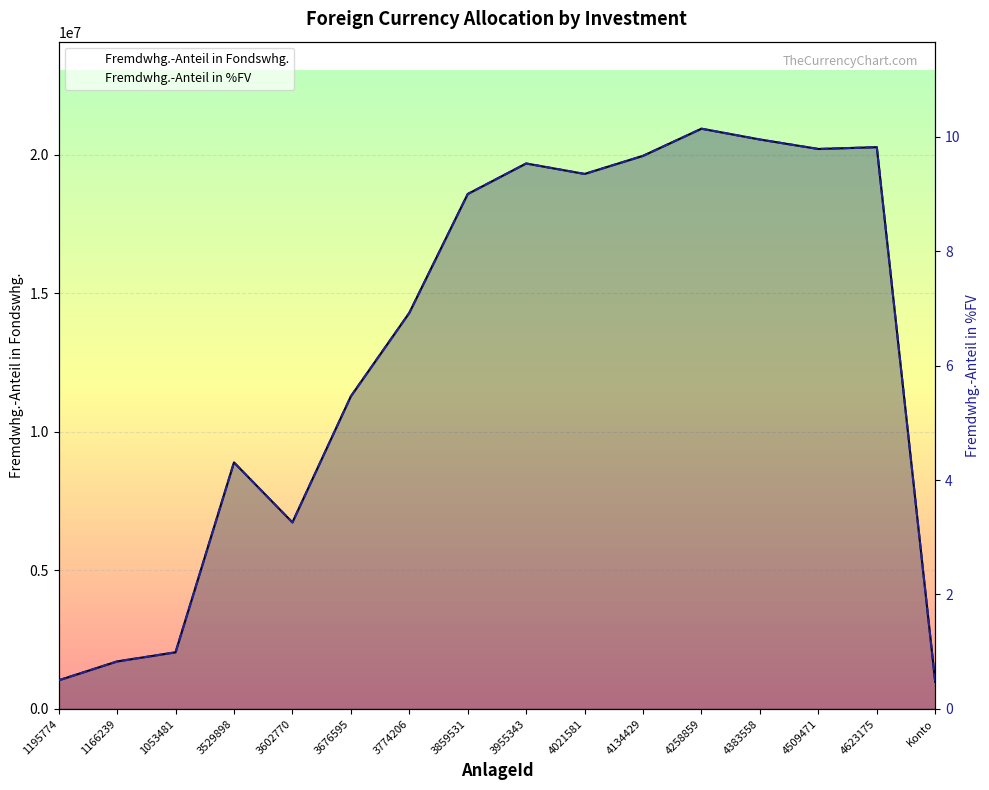

What is the difference between the maximum and minimum values in the Fremdwhg.-Anteil in Fondswhg. series?

19975971.4